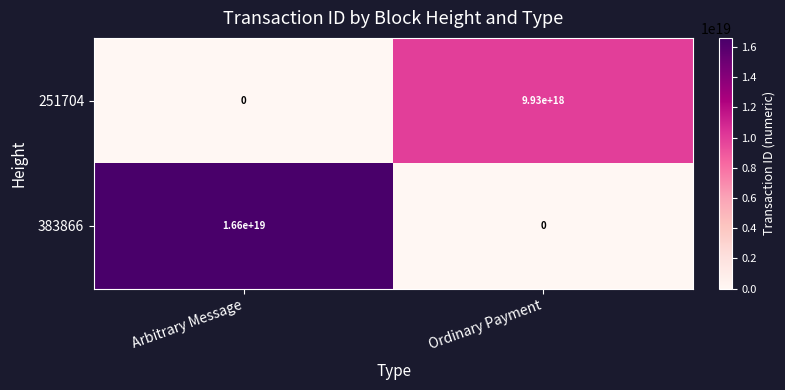

Which category has the lowest value in the 251704 series?

Arbitrary Message